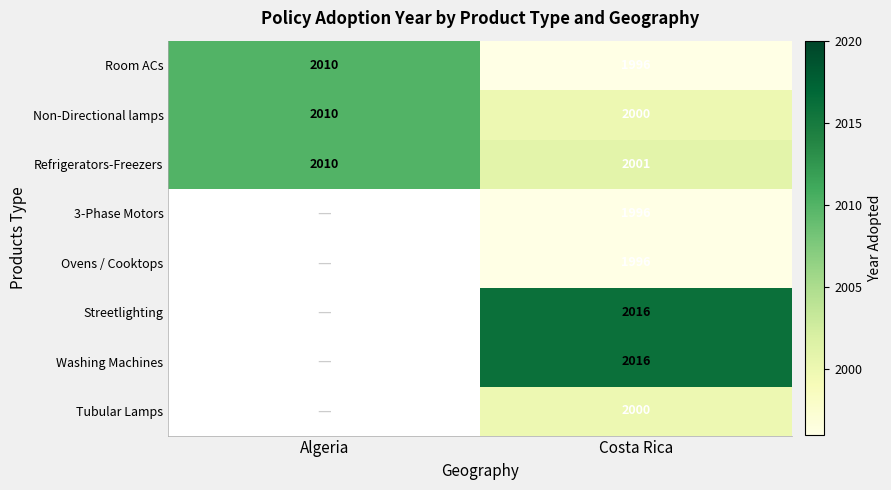

Between Costa Rica and Algeria, which is larger?

Algeria